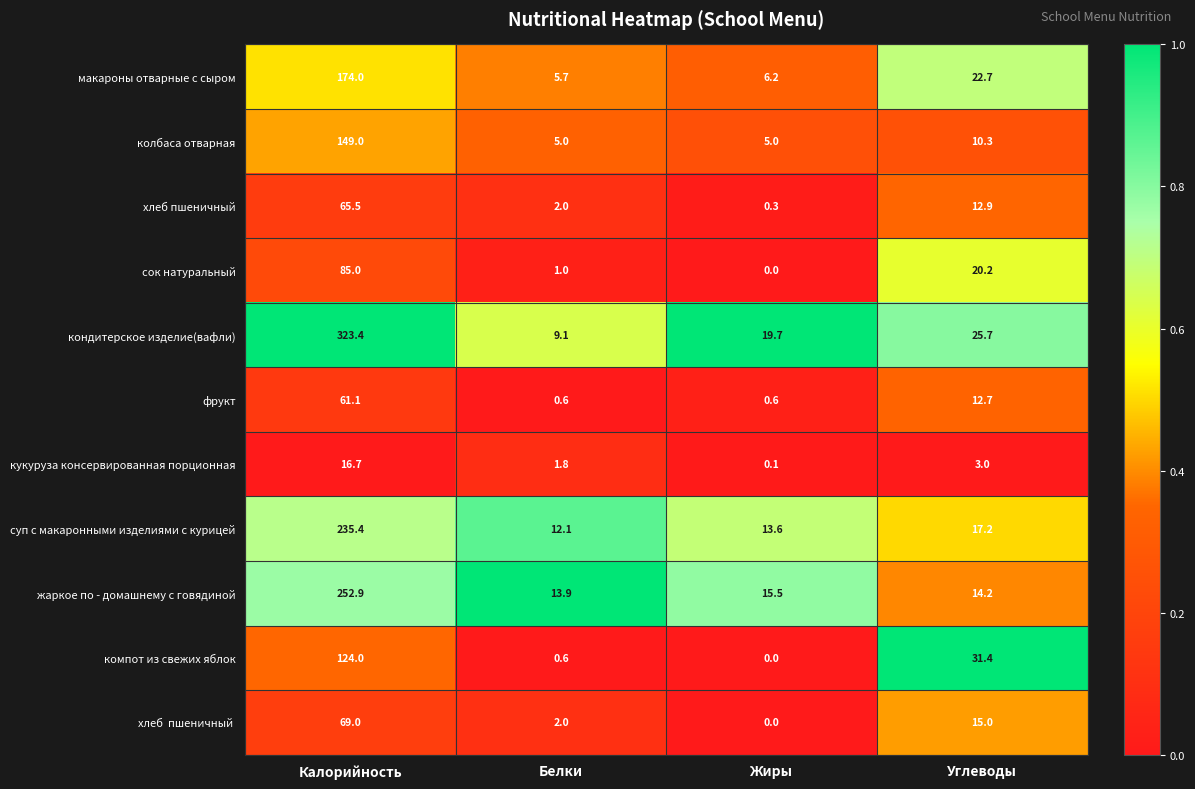

The суп с макаронными изделиями с курицей series shows 12.1 at Белки. True or false?

True